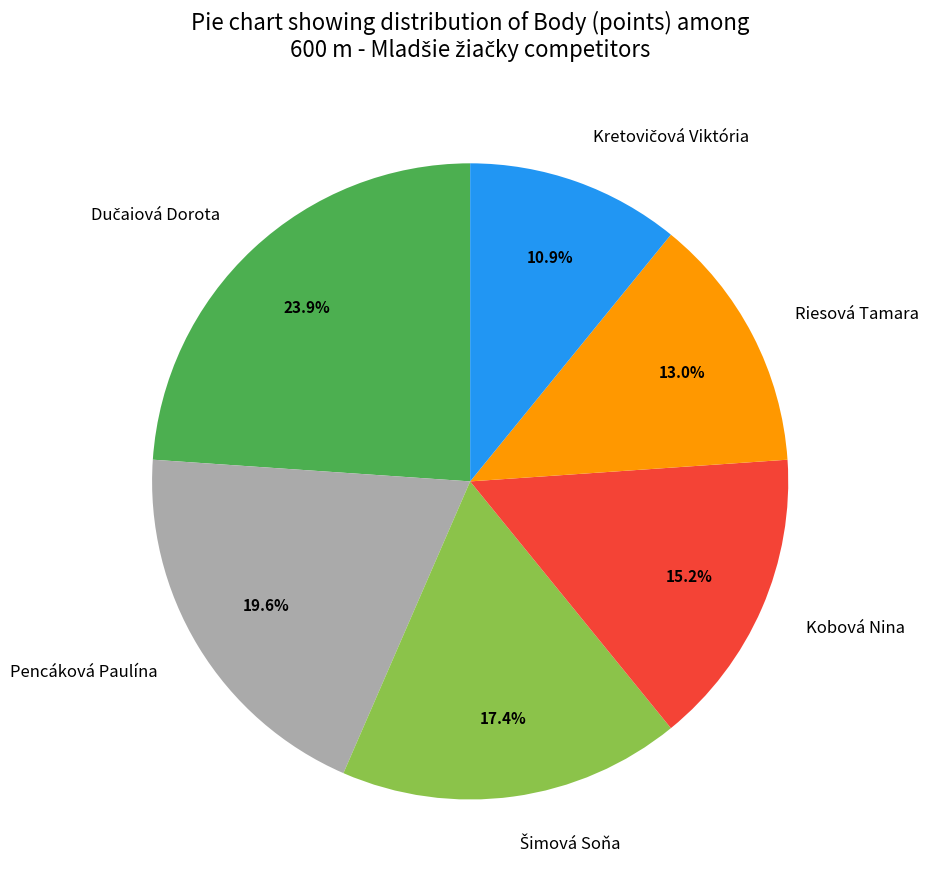

To the nearest percent, what portion does Riesová Tamara represent?

13%